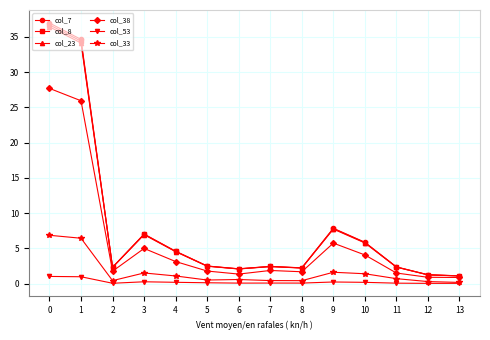

True or false: col_33 and col_7 intersect in this chart.

False